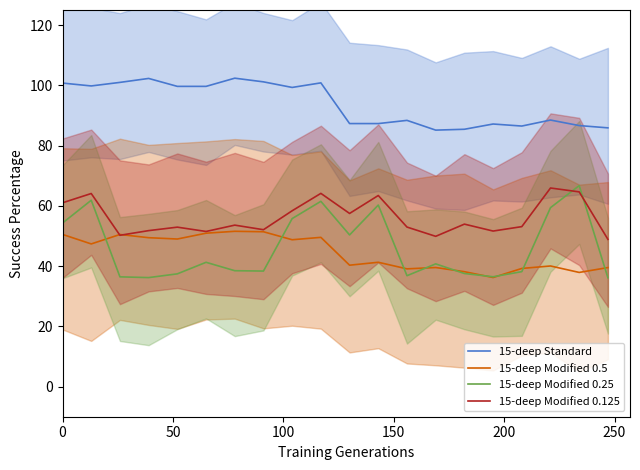

True or false: 15-deep Modified 0.25 and 15-deep Standard intersect in this chart.

False